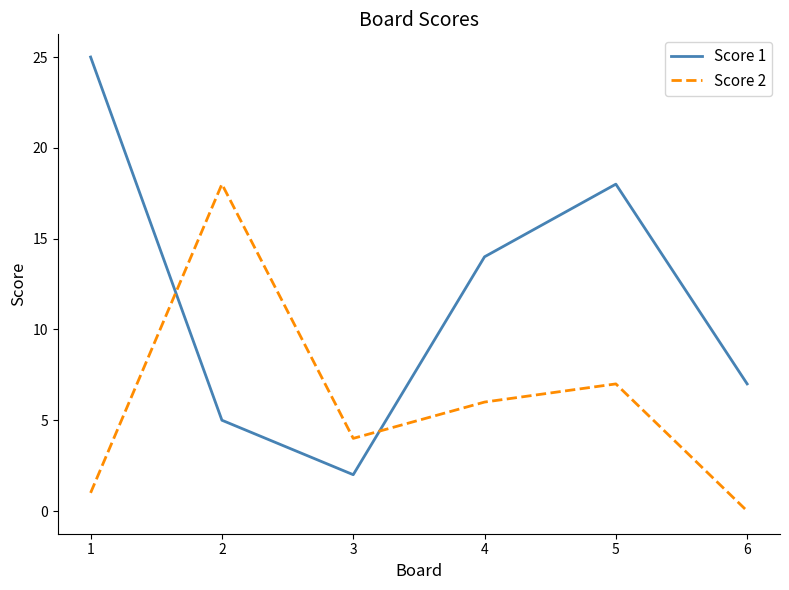

Between which two adjacent categories do Score 2 and Score 1 first intersect?

1 and 2